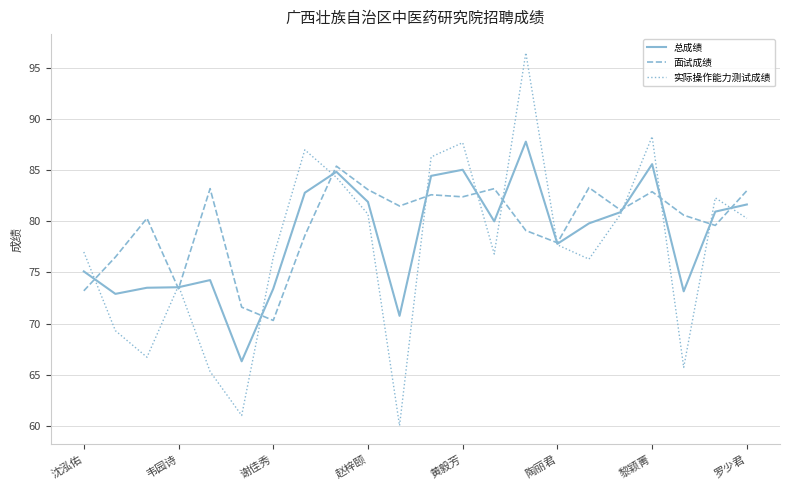

Does the chart display data point markers on the line(s)?

No